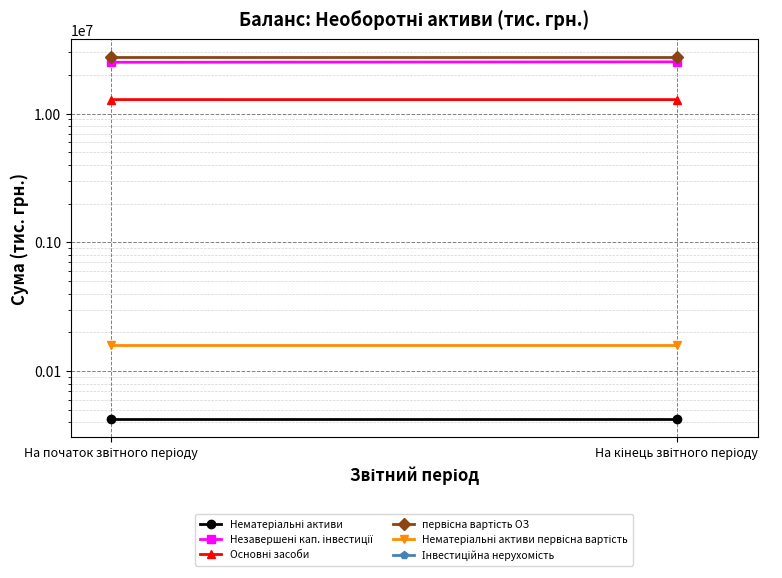

True or false: Нематеріальні активи has a value of 11180.0 at На кінець звітного періоду.

False